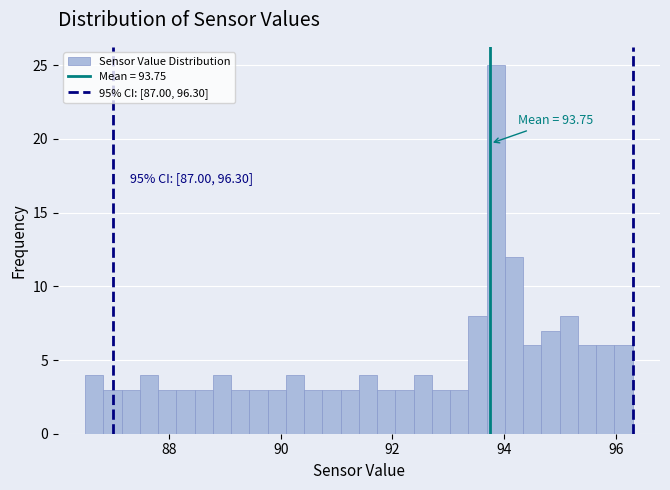

Around what value on the x-axis is the tallest bar? Give the approximate position of its centre, as read against the axis.

93.8